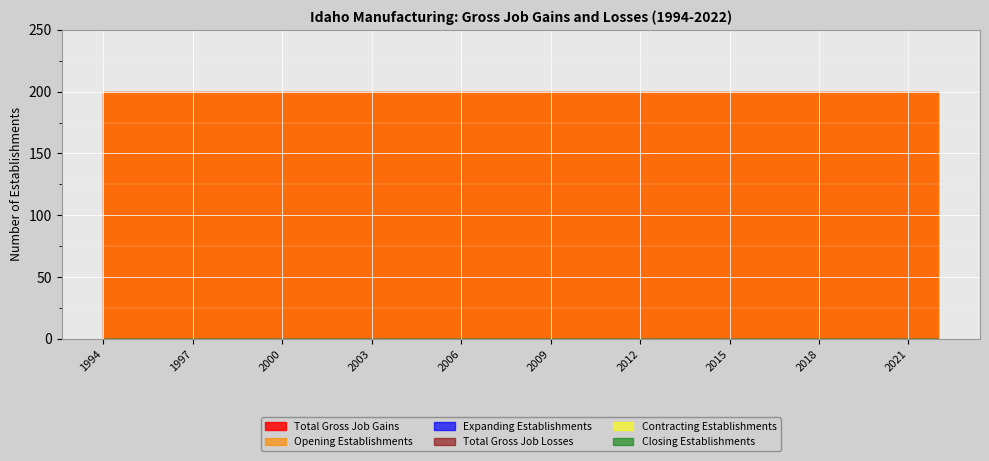

What is the value of the Total Gross Job Gains point at the 4th from the left?

200